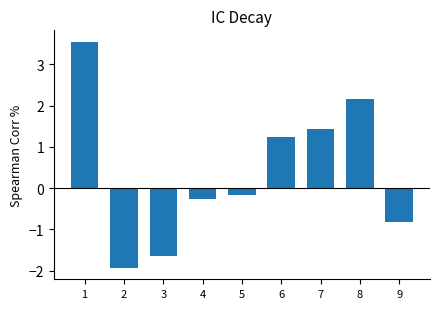

How many values exceed 0?

4